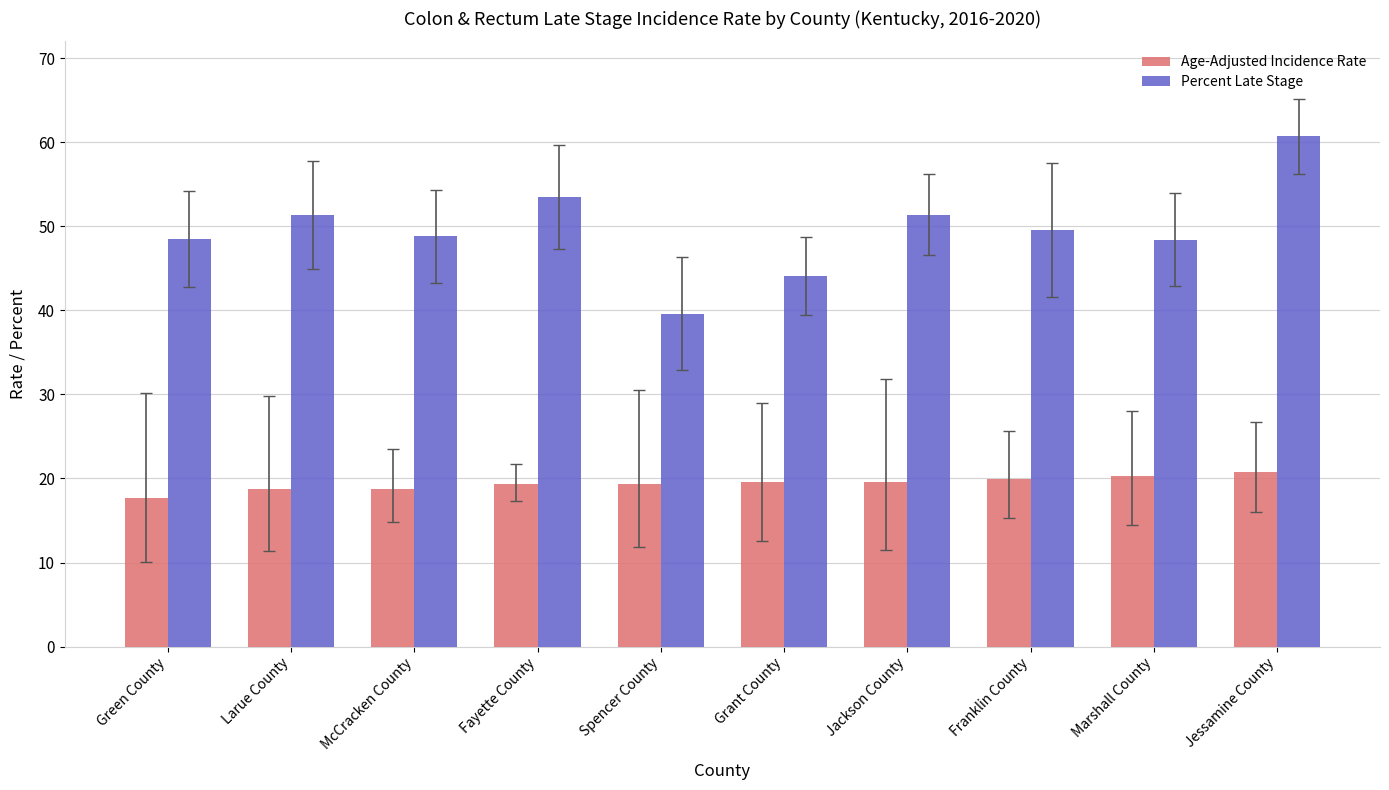

Where is Age-Adjusted Incidence Rate nearest to the value 19?

Larue County